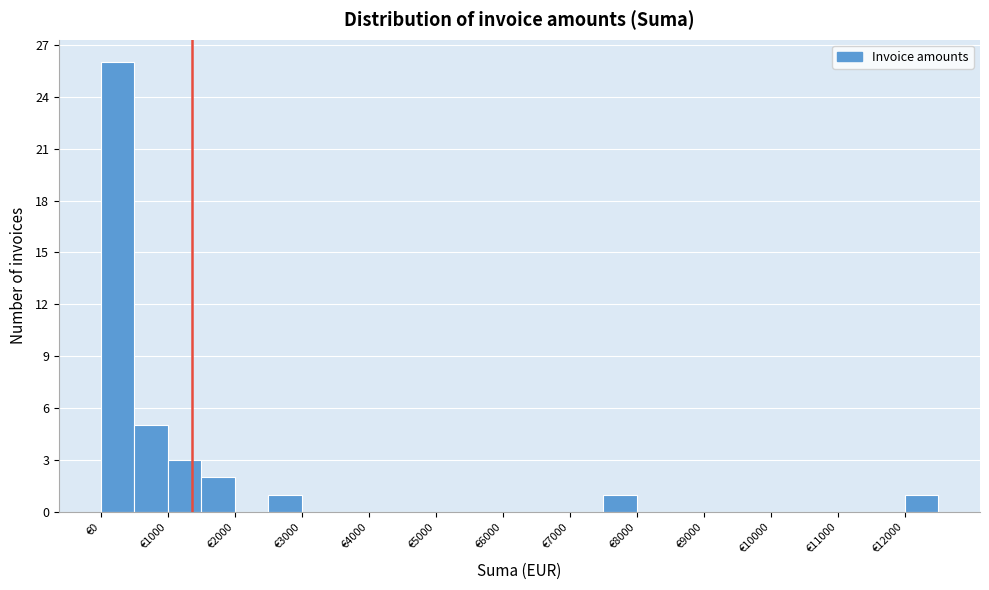

Reading left to right, transcribe this chart: for each bar, give the range it covers on the x-axis and its height. The values are not printed on the chart, so give them approximately, as read against the axis.

0 to 500: 26
500 to 1000: 5
1000 to 1500: 3
1500 to 2000: 2
2000 to 2500: 0
2500 to 3000: 1
3000 to 3500: 0
3500 to 4000: 0
4000 to 4500: 0
4500 to 5000: 0
5000 to 5500: 0
5500 to 6000: 0
6000 to 6500: 0
6500 to 7000: 0
7000 to 7500: 0
7500 to 8000: 1
8000 to 8500: 0
8500 to 9000: 0
9000 to 9500: 0
9500 to 10000: 0
10000 to 10500: 0
10500 to 11000: 0
11000 to 11500: 0
11500 to 12000: 0
12000 to 12500: 1